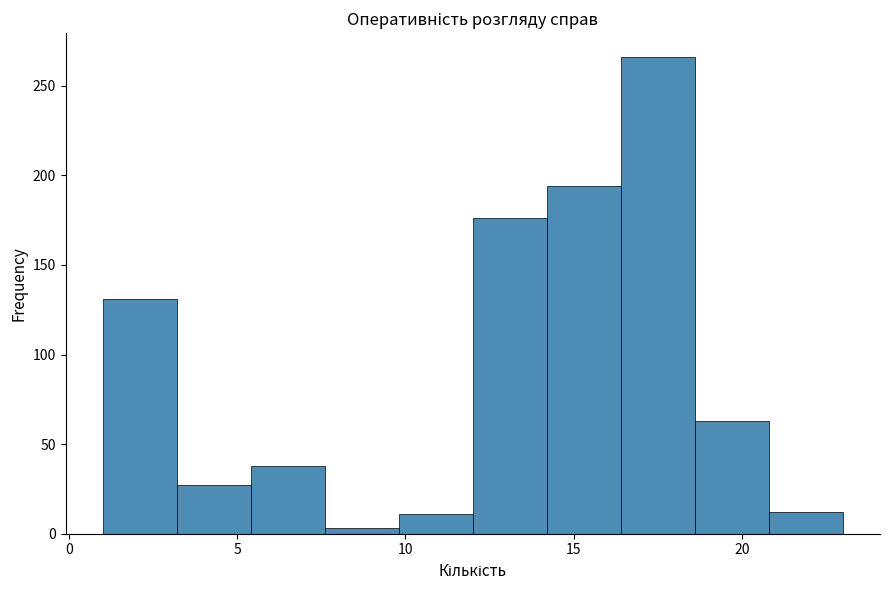

Reading left to right, list every bar in this chart as the range it spans on the x-axis followed by its height. Neither the bar edges nor the heights are printed on the chart, so give them approximately, as read against the axes.

1.0 to 3.2: 130
3.2 to 5.4: 25
5.4 to 7.6: 40
7.6 to 9.8: under 5
9.8 to 12.0: 10
12.0 to 14.2: 175
14.2 to 16.4: 195
16.4 to 18.6: 265
18.6 to 20.8: 65
20.8 to 23.0: 10